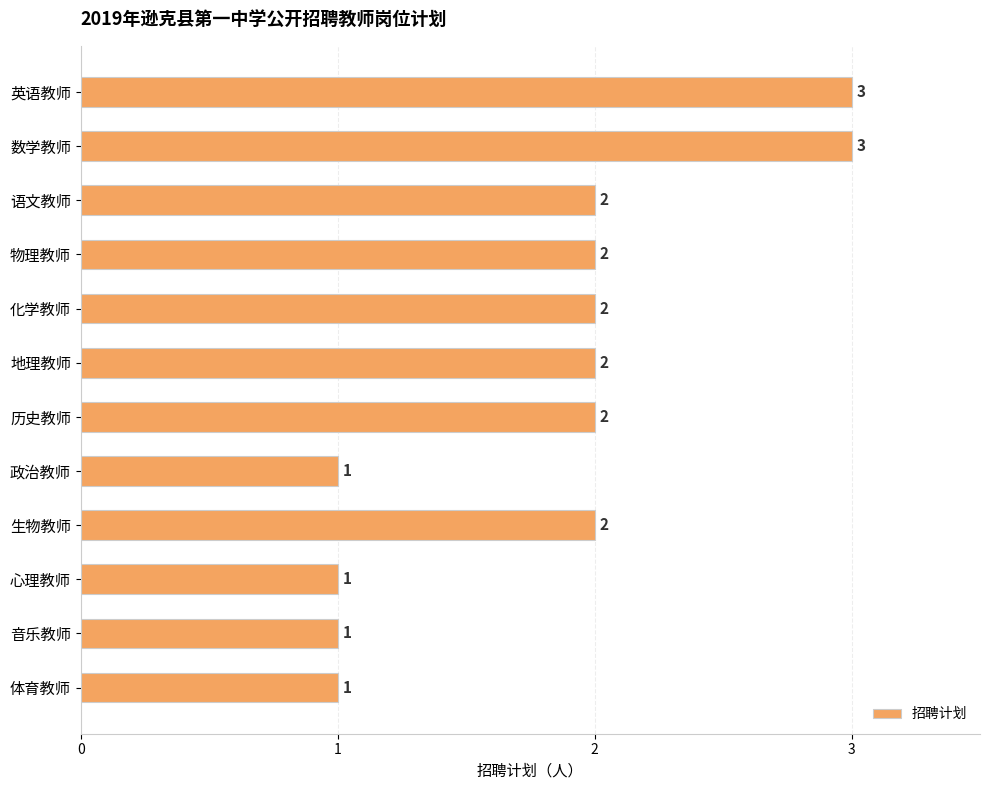

How many bars are there in total?

12